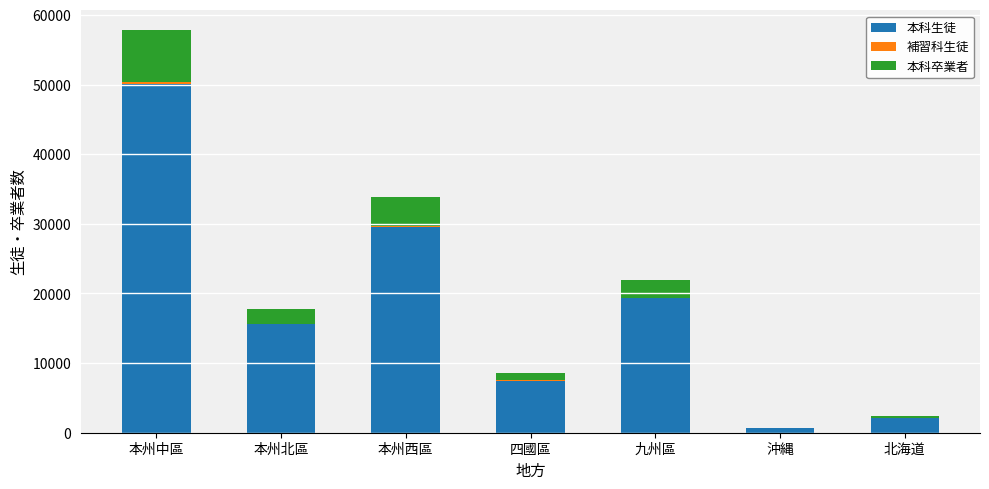

Is it true that 本科生徒 equals 69945 at 本州中區?

False